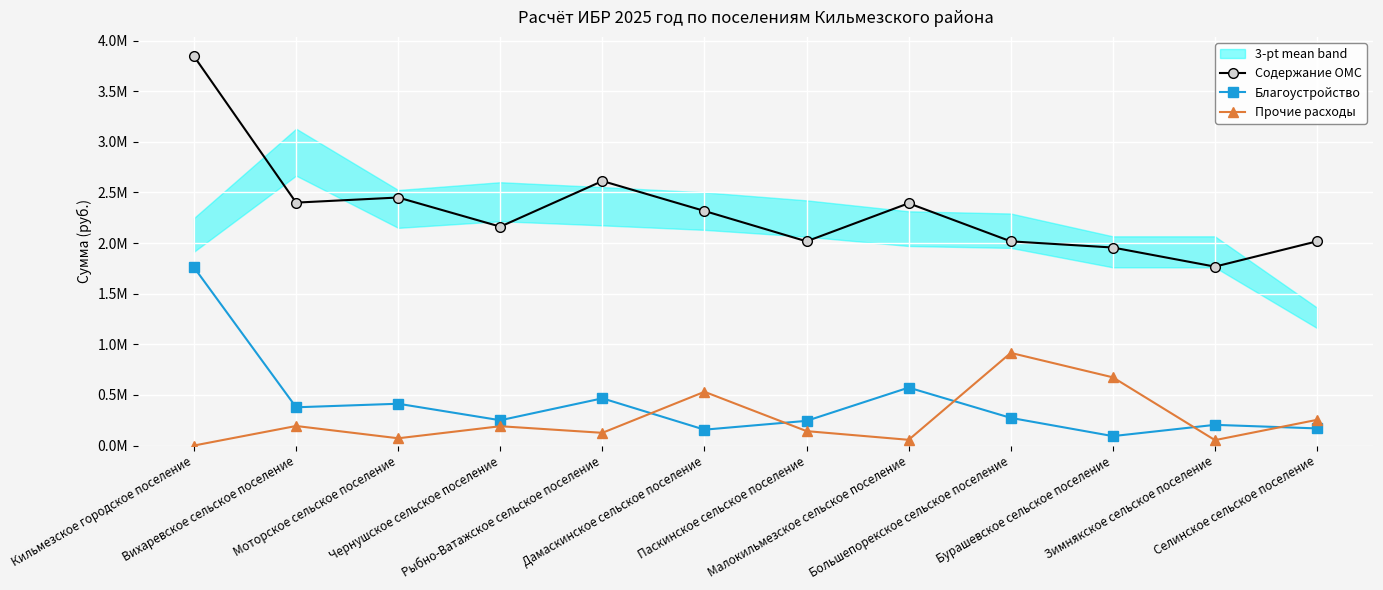

The value of Благоустройство at Селинское сельское поселение is 94168.4. True or false?

False